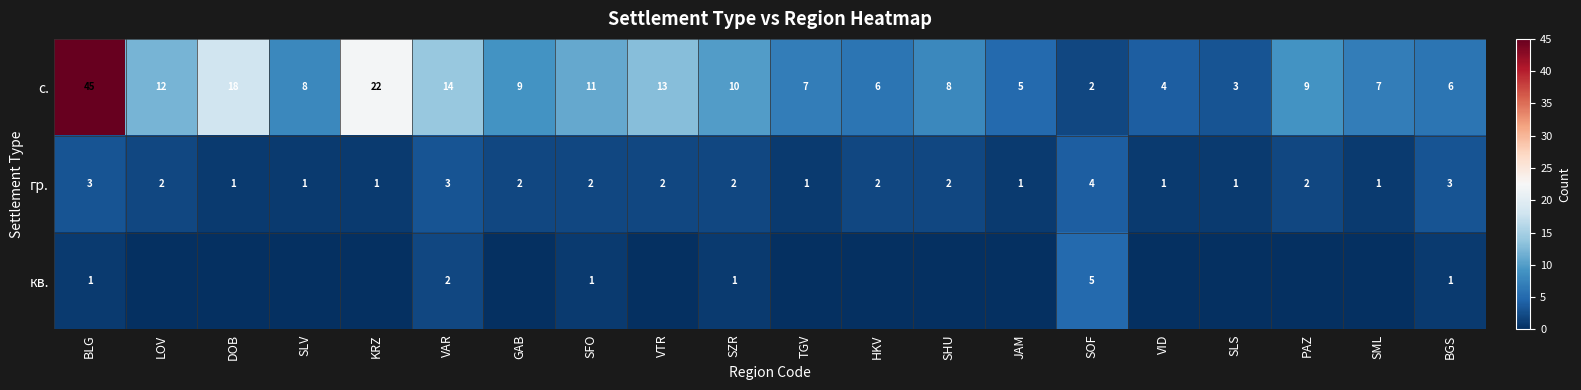

At which label does гр. first exceed 2?

BLG